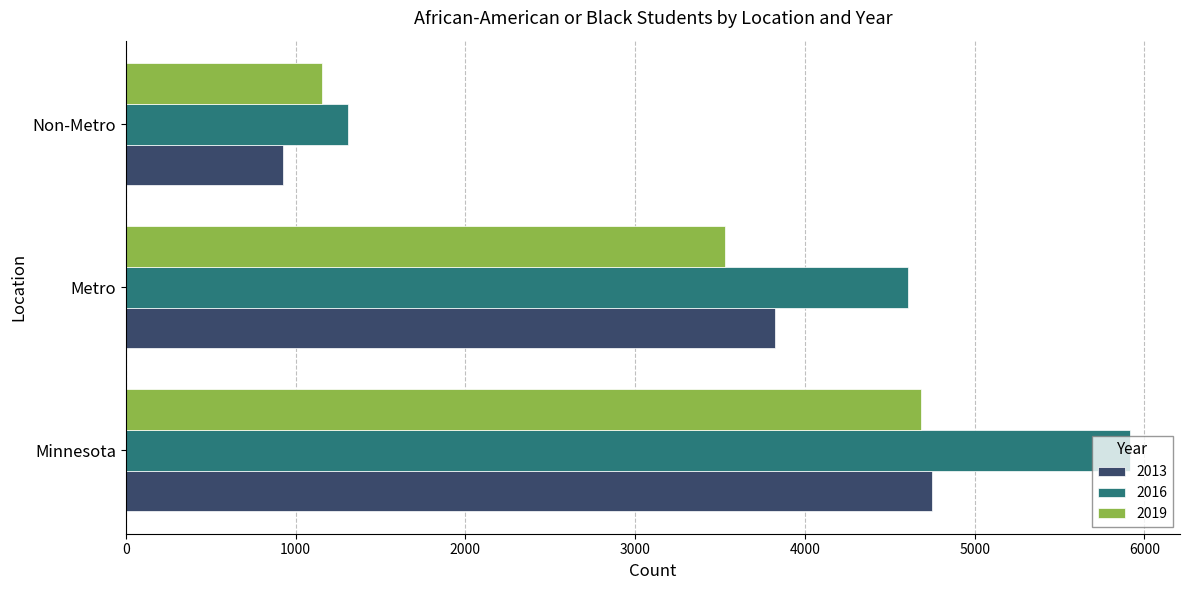

How many categories are shown in the chart?

3